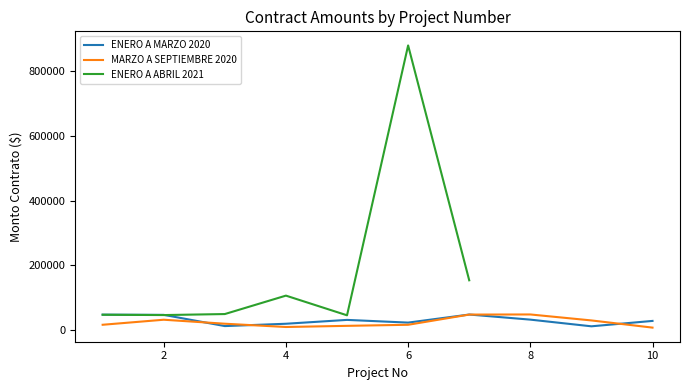

What is the total value across all series at 8?

80585.5